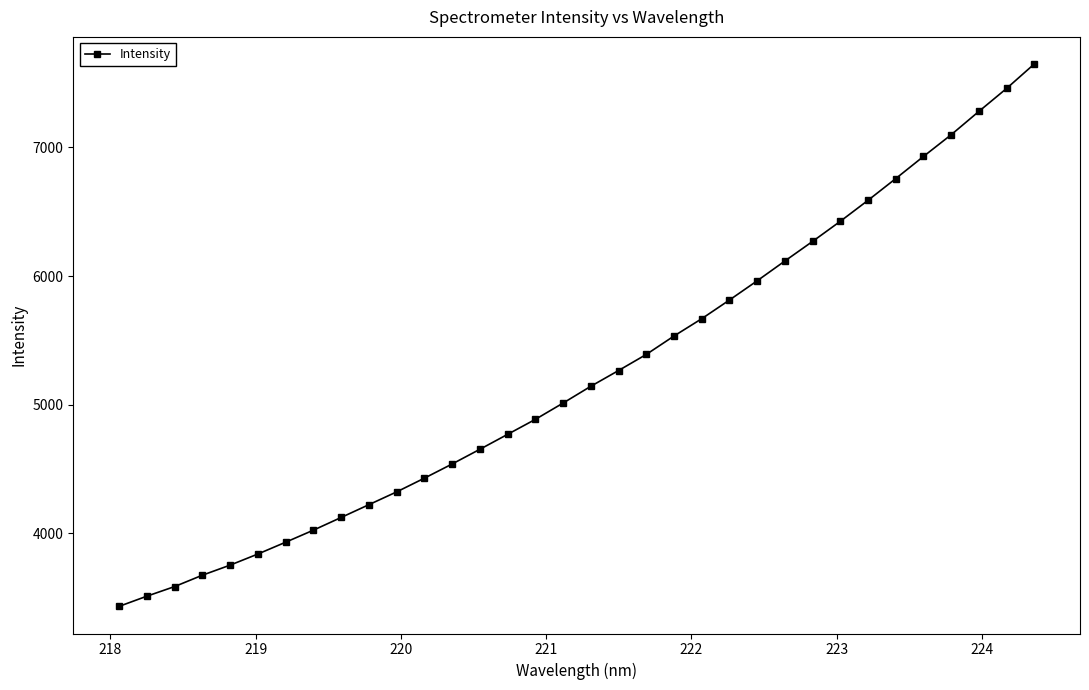

What is the minimum value shown in the chart?

3433.0